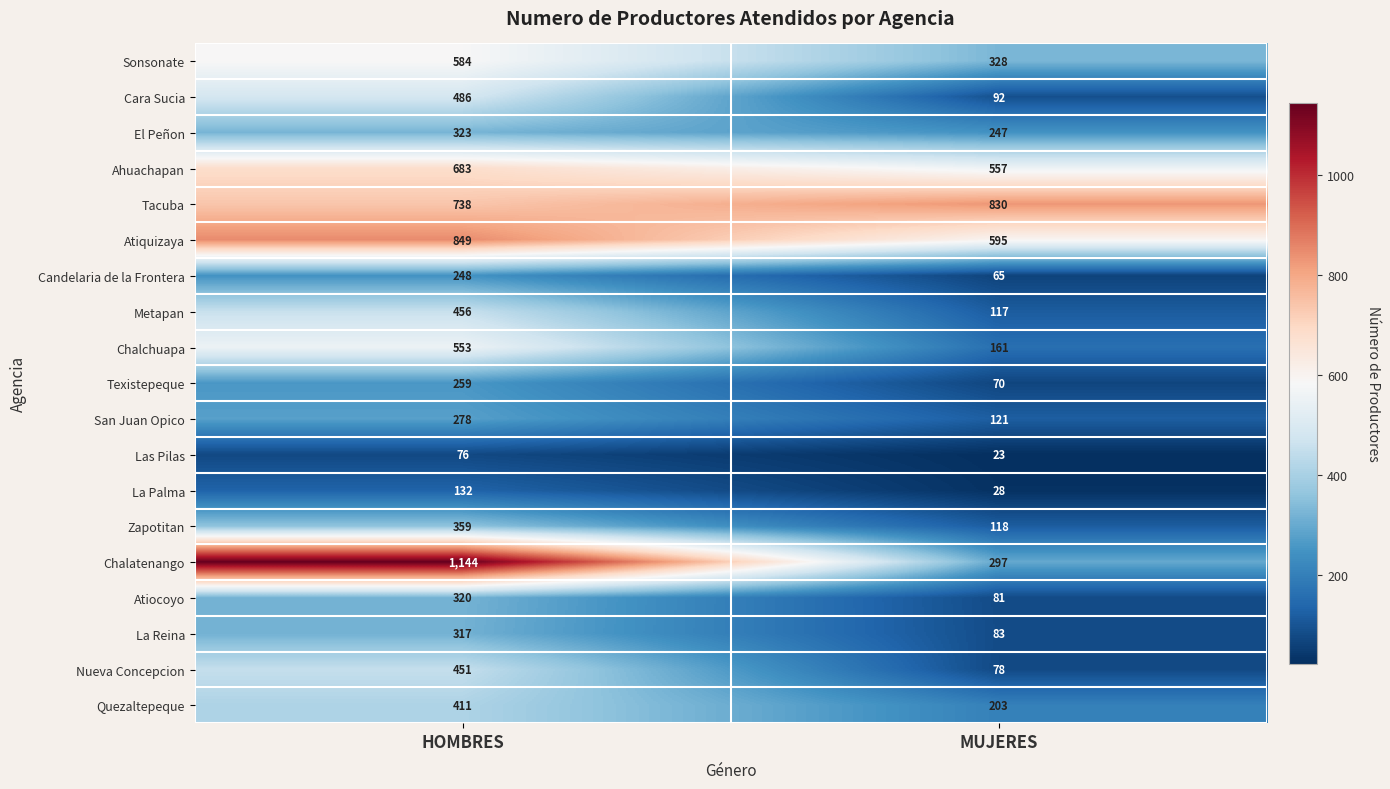

Which series changed the most between HOMBRES and MUJERES?

Chalatenango